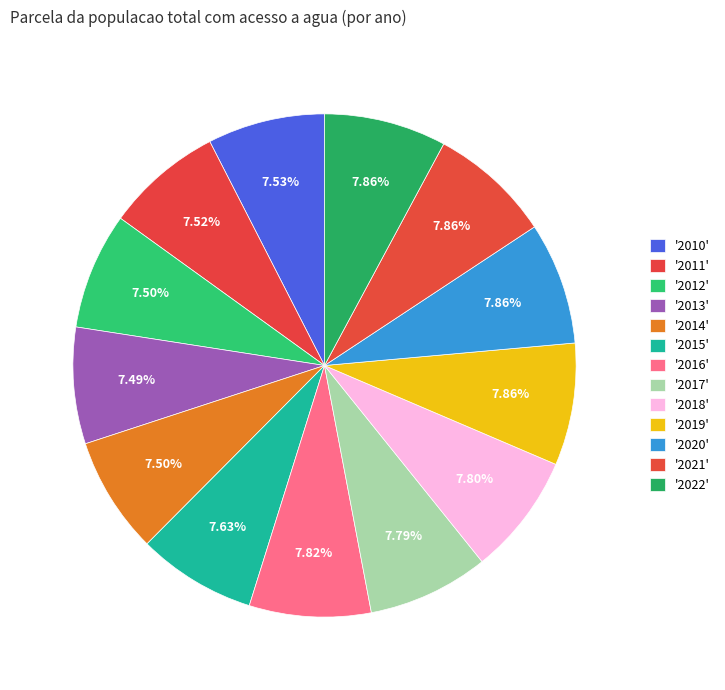

How many slices are in this pie chart?

13